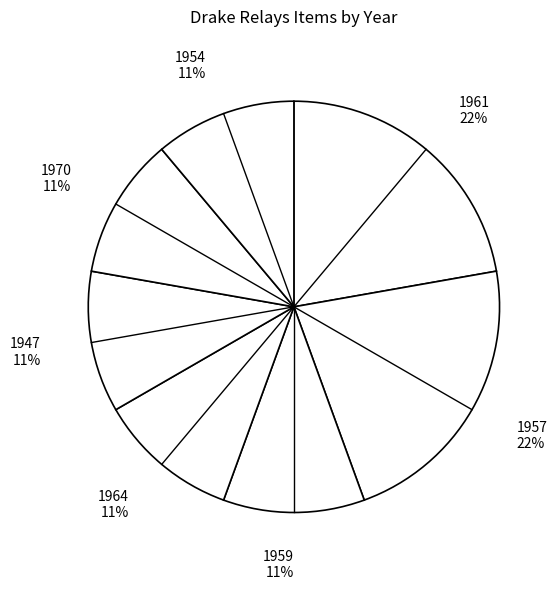

Between 1959 and 1961, which is larger?

1961